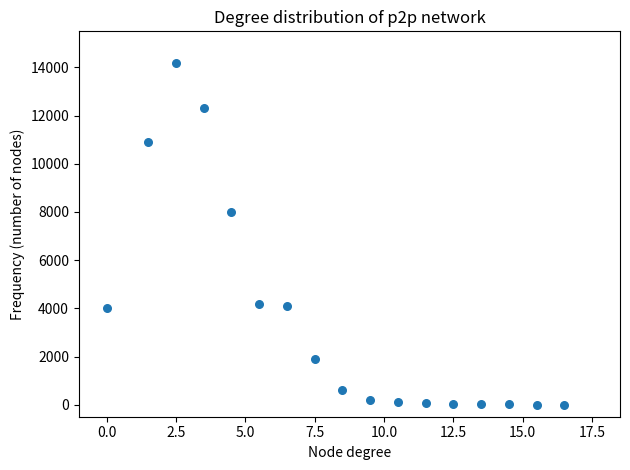

What Y value in the scatter plot is closest to 7101?

8000